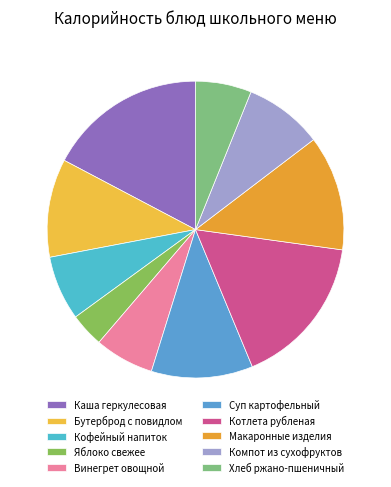

Is Хлеб ржано-пшеничный the majority of the pie?

No